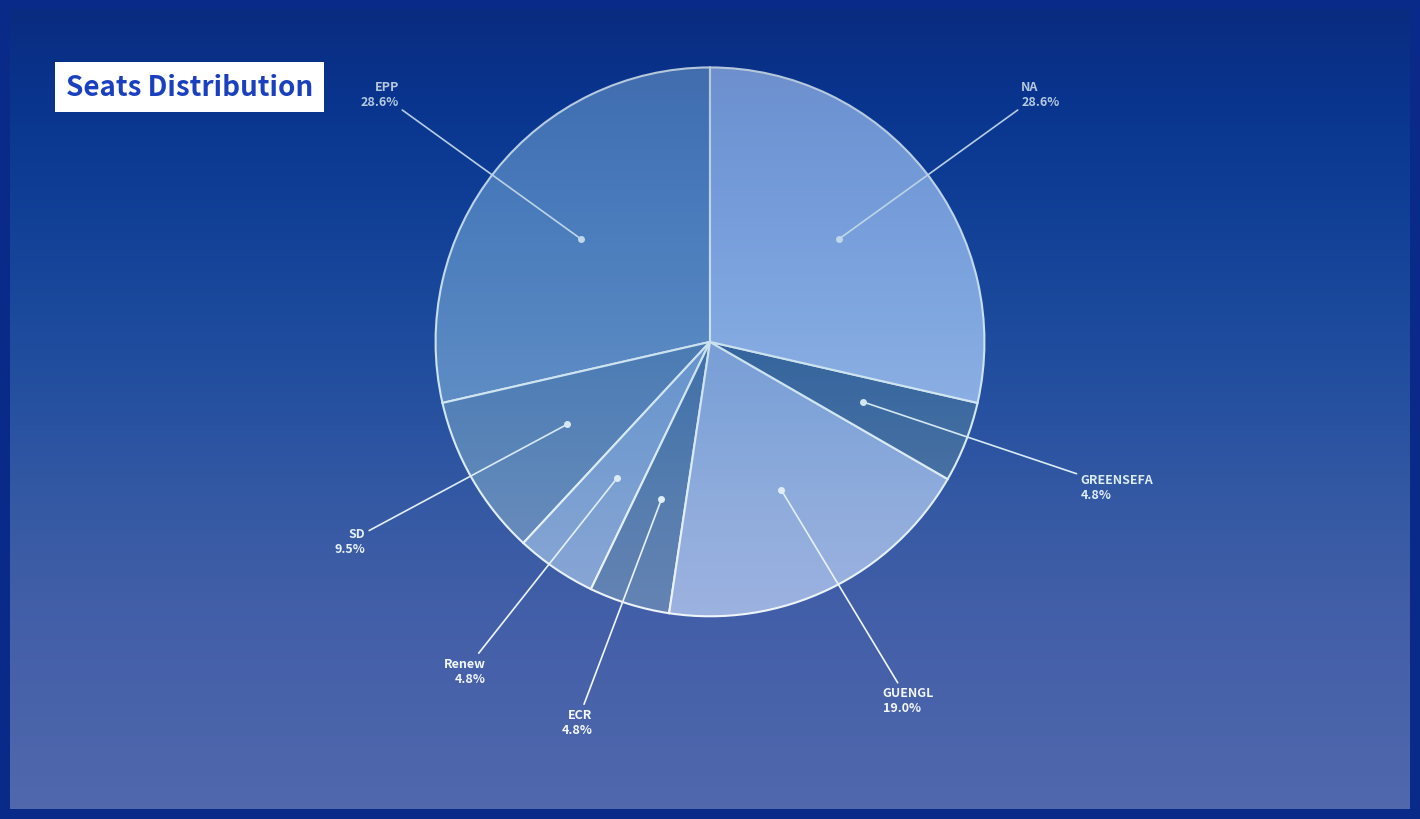

True or false: GREENSEFA accounts for 16% of the total.

False